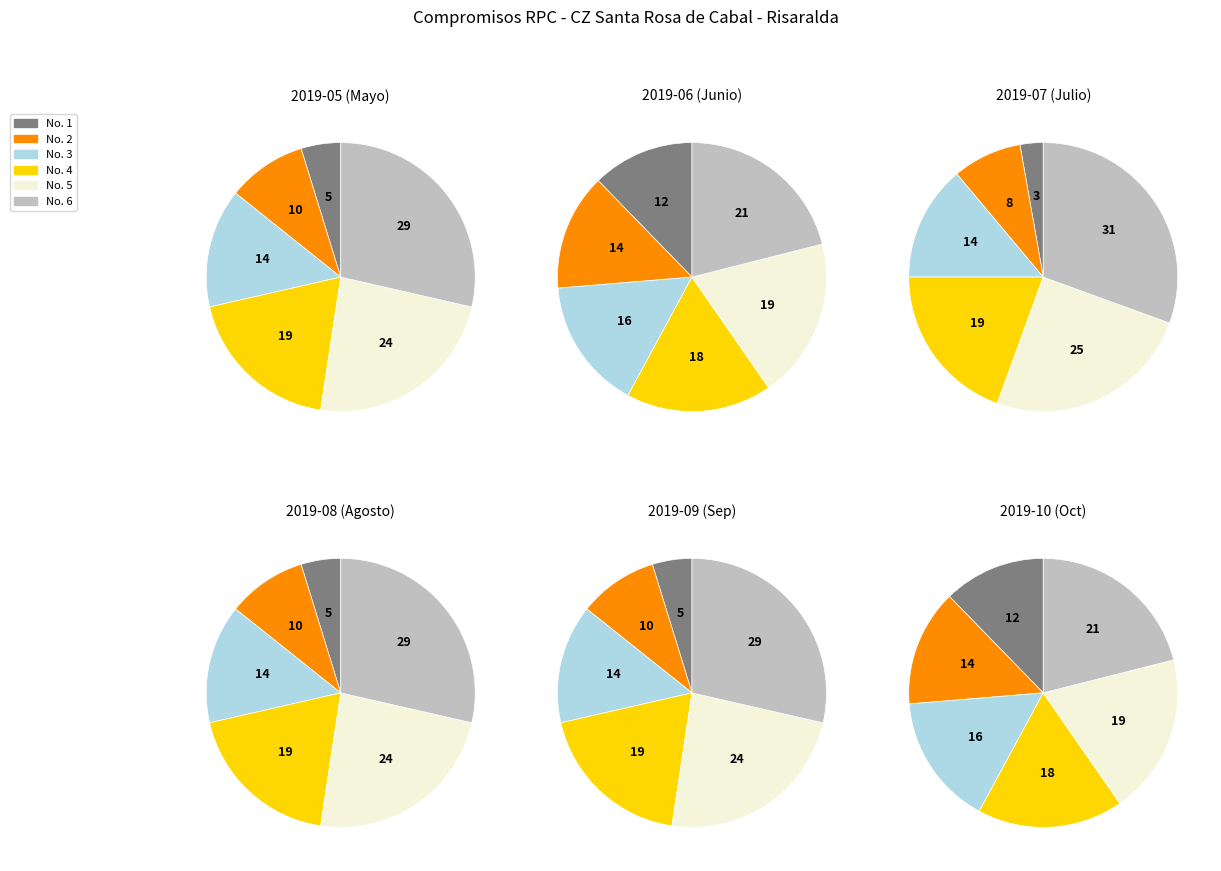

Which slice is the smallest?

CZ Santa Rosa de Cabal 1